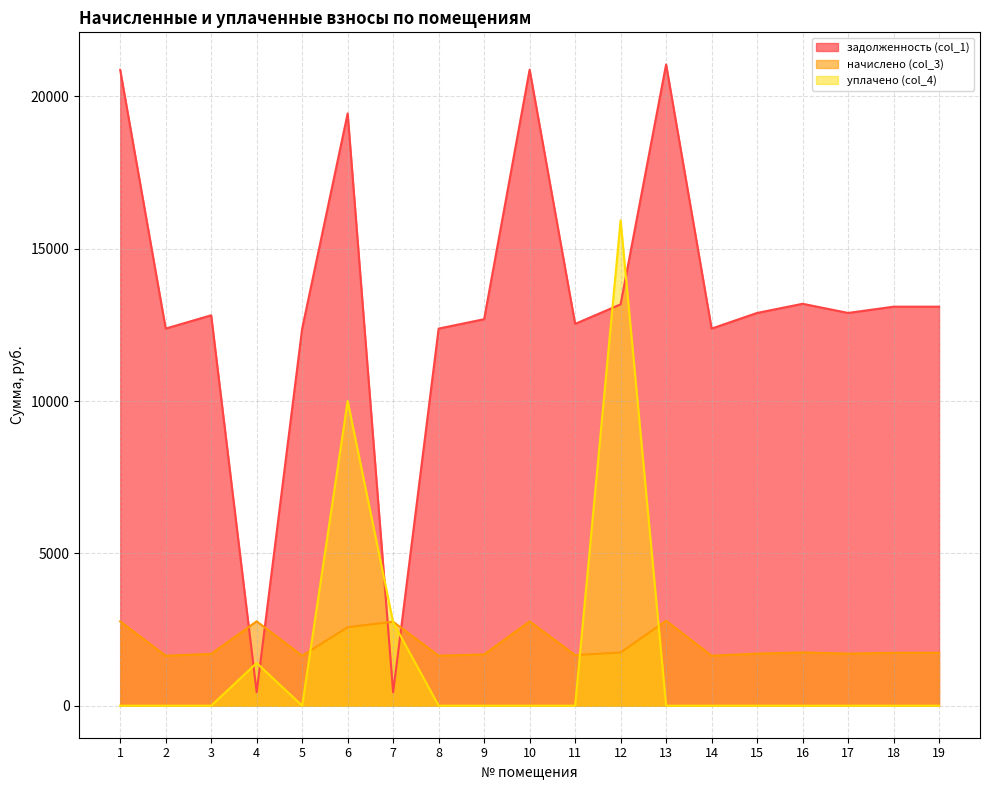

How many lines are shown in the chart?

3